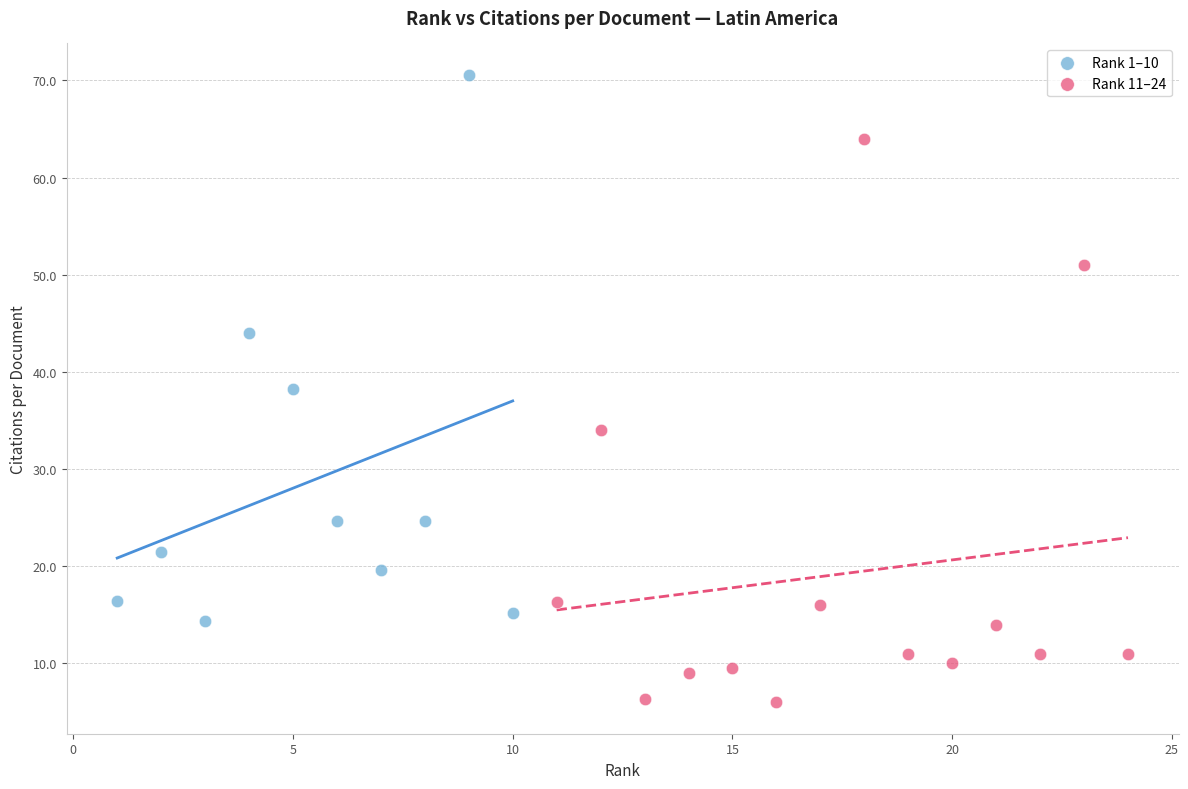

What are all the series names shown in the legend?

Rank 1–10, Rank 11–24